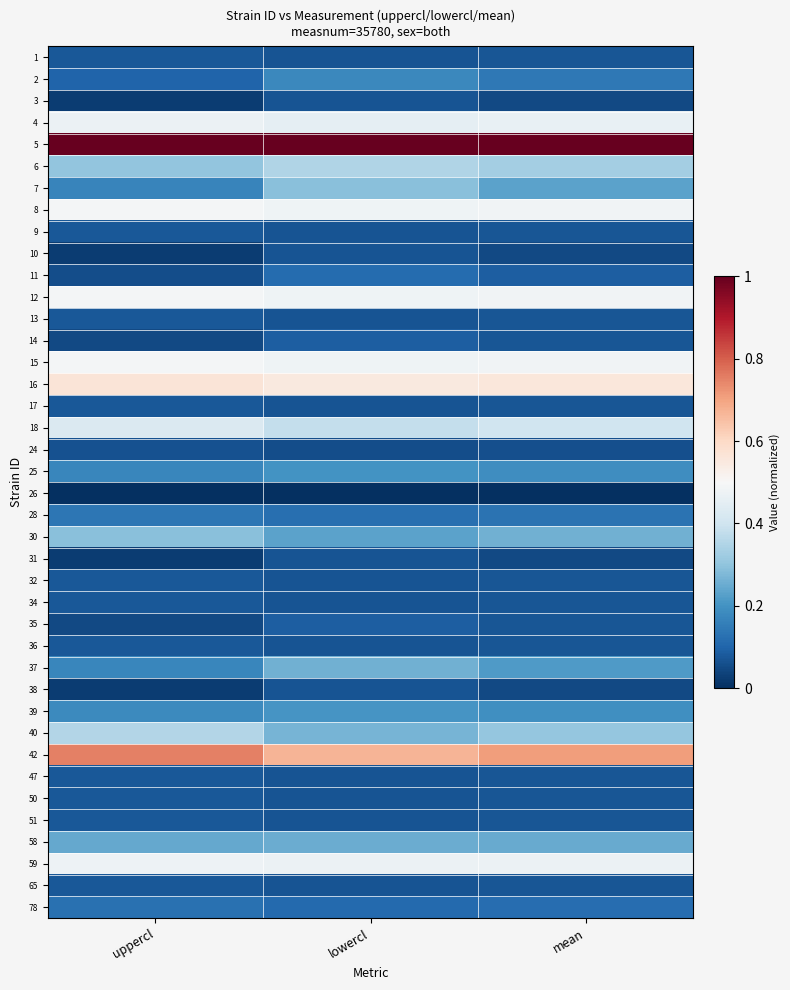

Reading left to right, what are all the values shown in this chart?

1: uppercl=0.1	lowercl=0.1	mean=0.1
2: uppercl=0.1	lowercl=0.2	mean=0.1
3: uppercl=0.0	lowercl=0.1	mean=0.0
4: uppercl=0.5	lowercl=0.5	mean=0.5
5: uppercl=1.0	lowercl=1.0	mean=1.0
6: uppercl=0.3	lowercl=0.4	mean=0.3
7: uppercl=0.2	lowercl=0.3	mean=0.2
8: uppercl=0.5	lowercl=0.5	mean=0.5
9: uppercl=0.1	lowercl=0.1	mean=0.1
10: uppercl=0.0	lowercl=0.1	mean=0.0
11: uppercl=0.1	lowercl=0.1	mean=0.1
12: uppercl=0.5	lowercl=0.5	mean=0.5
13: uppercl=0.1	lowercl=0.1	mean=0.1
14: uppercl=0.0	lowercl=0.1	mean=0.1
15: uppercl=0.5	lowercl=0.5	mean=0.5
16: uppercl=0.6	lowercl=0.5	mean=0.6
17: uppercl=0.1	lowercl=0.1	mean=0.1
18: uppercl=0.4	lowercl=0.4	mean=0.4
24: uppercl=0.1	lowercl=0.1	mean=0.1
25: uppercl=0.2	lowercl=0.2	mean=0.2
26: uppercl=0.0	lowercl=0.0	mean=0.0
28: uppercl=0.1	lowercl=0.1	mean=0.1
30: uppercl=0.3	lowercl=0.2	mean=0.3
31: uppercl=0.0	lowercl=0.1	mean=0.0
32: uppercl=0.1	lowercl=0.1	mean=0.1
34: uppercl=0.1	lowercl=0.1	mean=0.1
35: uppercl=0.0	lowercl=0.1	mean=0.1
36: uppercl=0.1	lowercl=0.1	mean=0.1
37: uppercl=0.2	lowercl=0.3	mean=0.2
38: uppercl=0.0	lowercl=0.1	mean=0.0
39: uppercl=0.2	lowercl=0.2	mean=0.2
40: uppercl=0.4	lowercl=0.3	mean=0.3
42: uppercl=0.8	lowercl=0.7	mean=0.7
47: uppercl=0.1	lowercl=0.1	mean=0.1
50: uppercl=0.1	lowercl=0.1	mean=0.1
51: uppercl=0.1	lowercl=0.1	mean=0.1
58: uppercl=0.2	lowercl=0.3	mean=0.2
59: uppercl=0.5	lowercl=0.5	mean=0.5
65: uppercl=0.1	lowercl=0.1	mean=0.1
78: uppercl=0.1	lowercl=0.1	mean=0.1